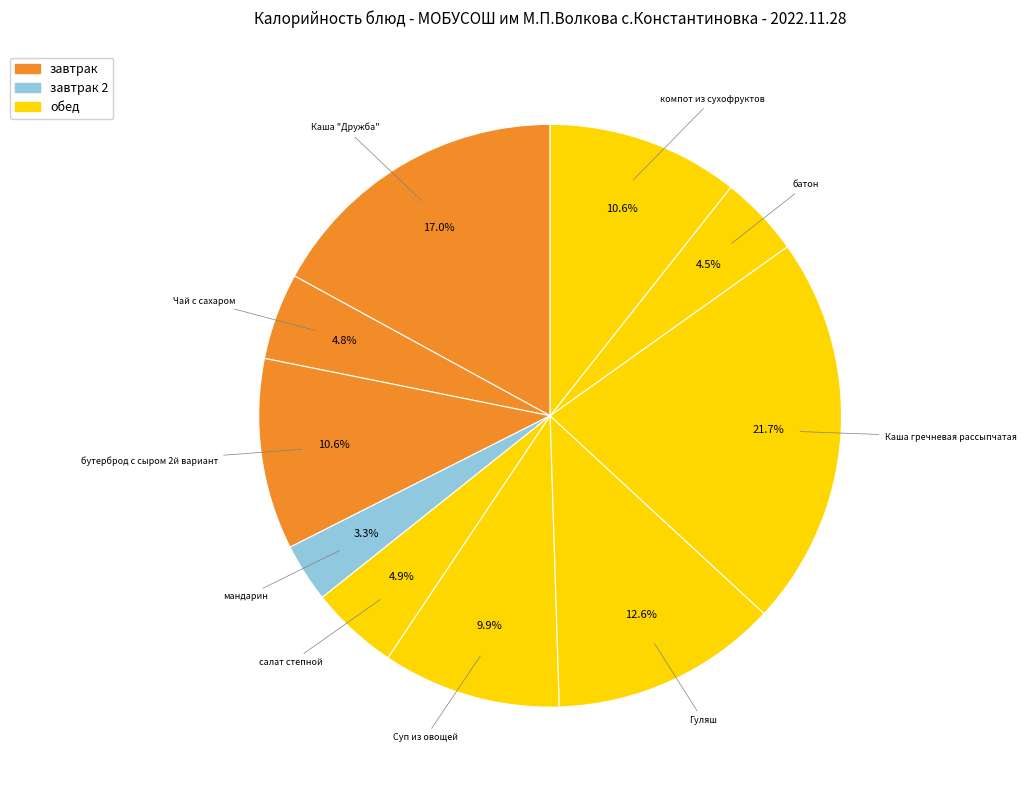

How many slices are in this pie chart?

10